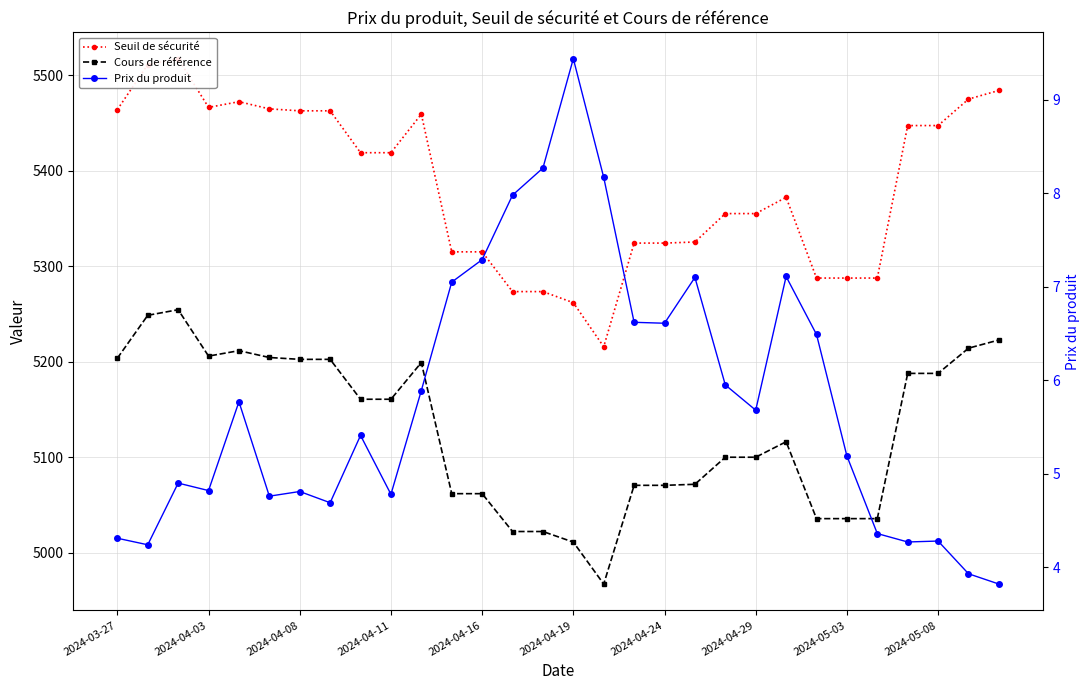

At which label does Prix du produit first exceed 5?

2024-04-16